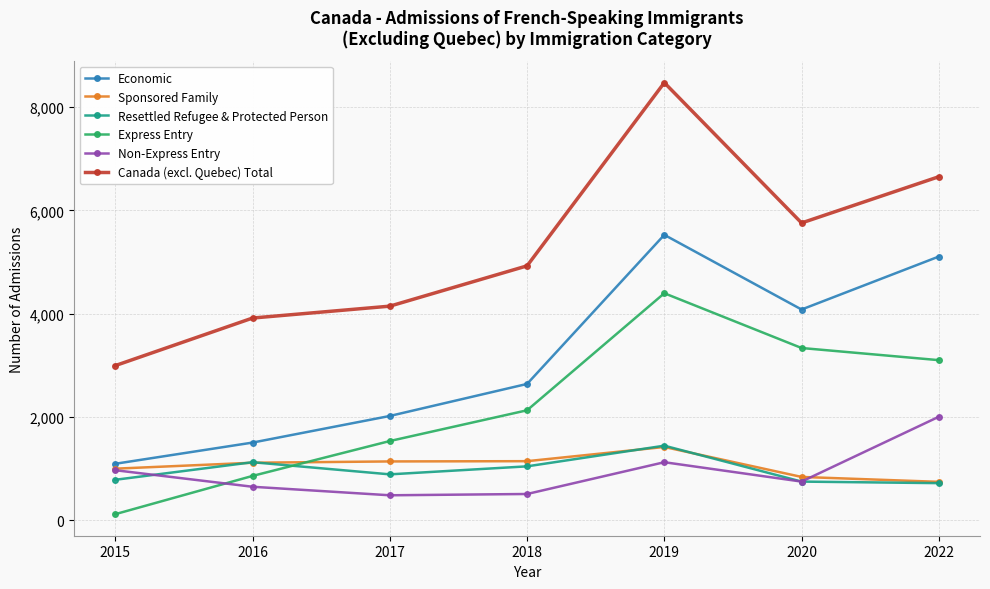

How many categories are shown in the chart?

7